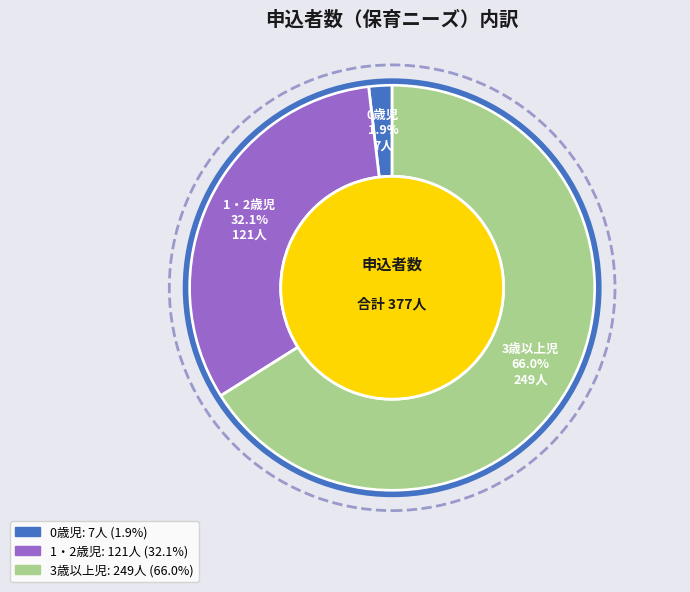

Count the number of slices in the pie.

3